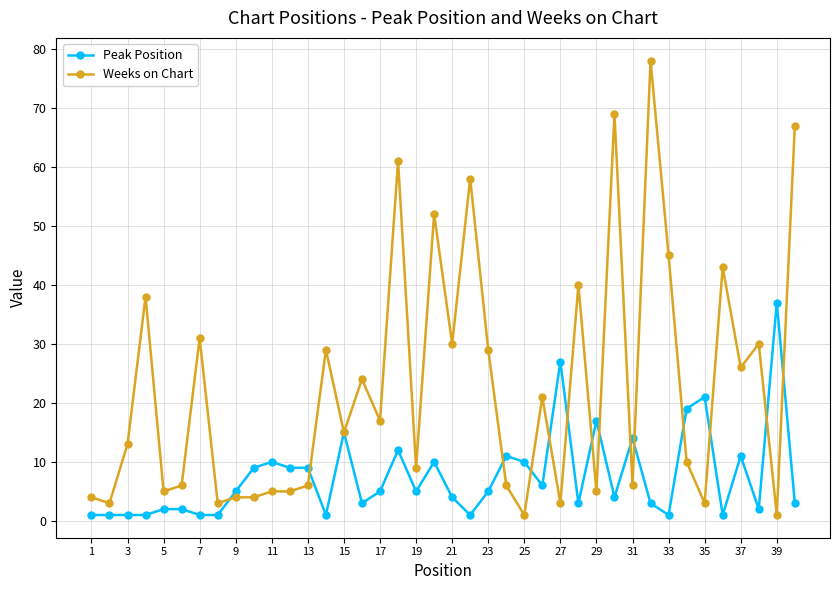

True or false: Weeks on Chart has more than 1 points higher than both neighbors.

True